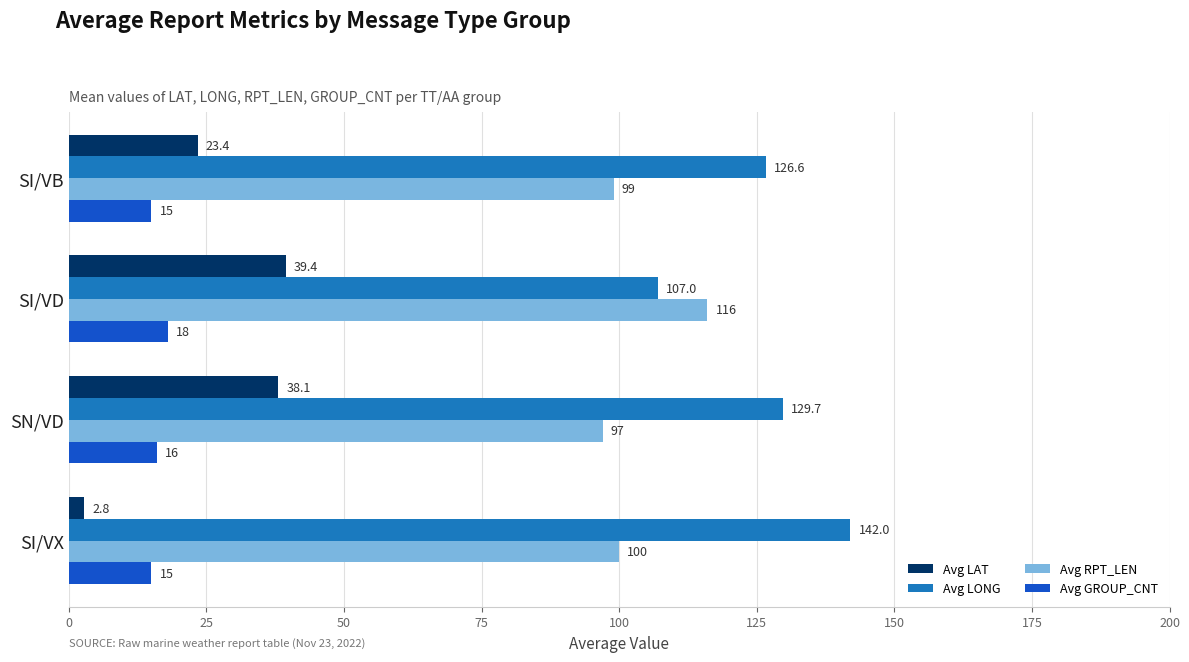

What is the sum of all Avg LONG values?

505.3